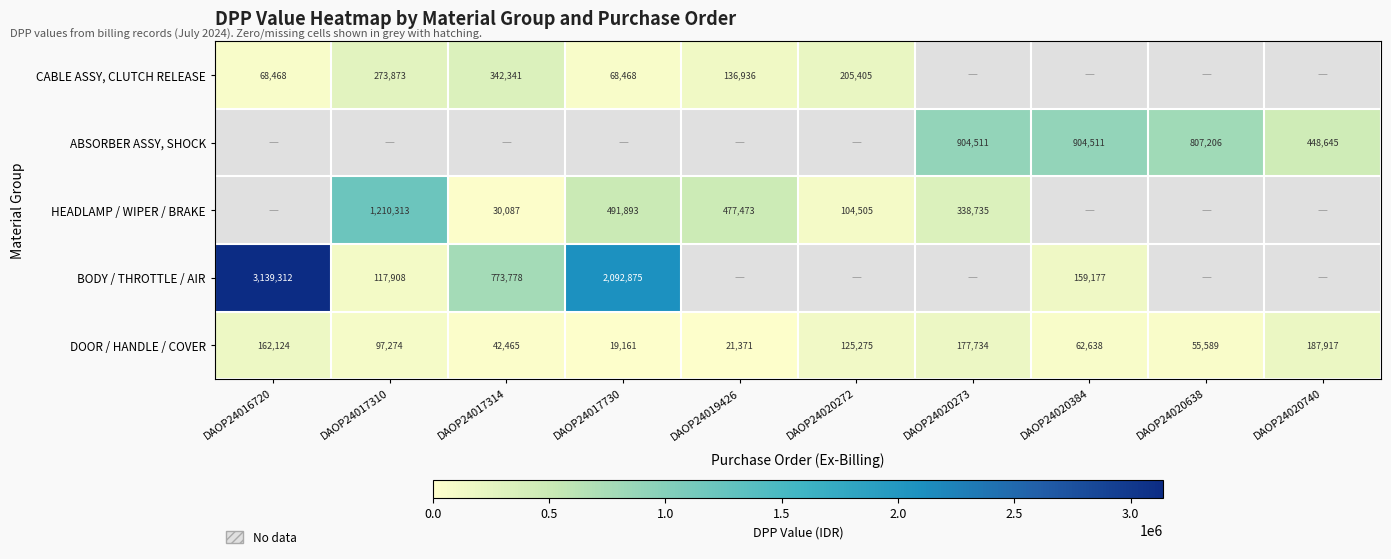

The value of CABLE ASSY, CLUTCH RELEASE at DAOP24017310 is 174142. True or false?

False